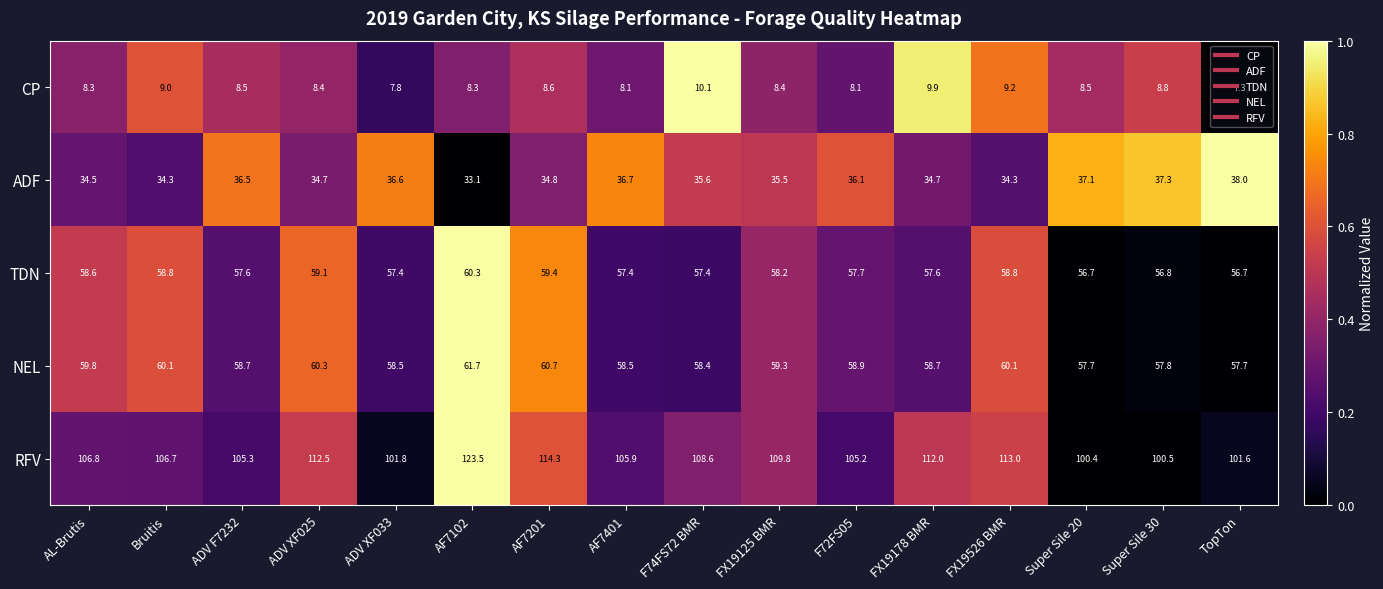

Which series changed the most between ADV F7232 and FX19125 BMR?

RFV